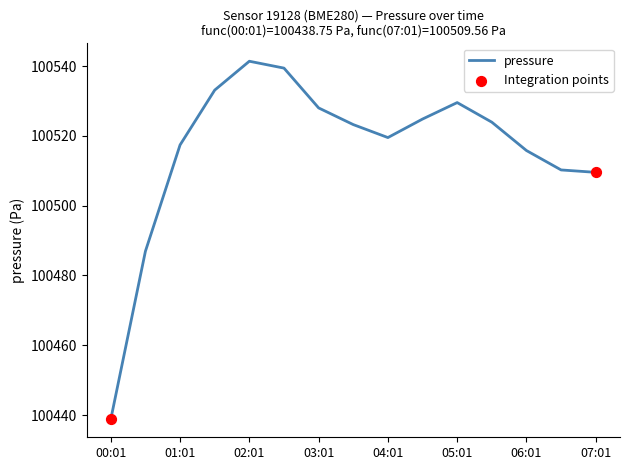

What is the smallest value displayed?

100438.8